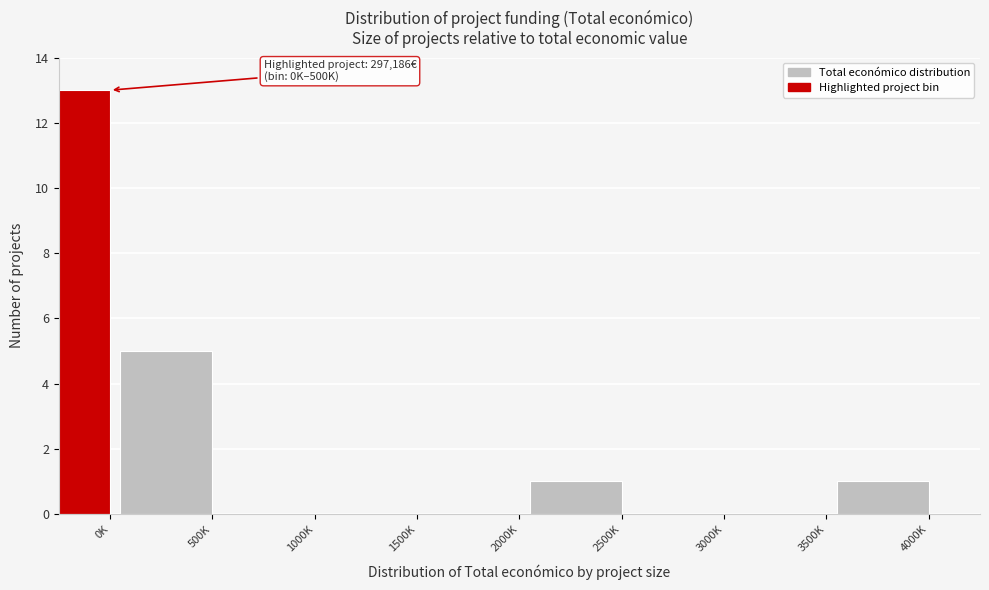

Reading right to left, extract all data points from this chart.

4000K=1	3500K=0	3000K=0	2500K=1	2000K=0	1500K=0	1000K=0	500K=5	0K=13